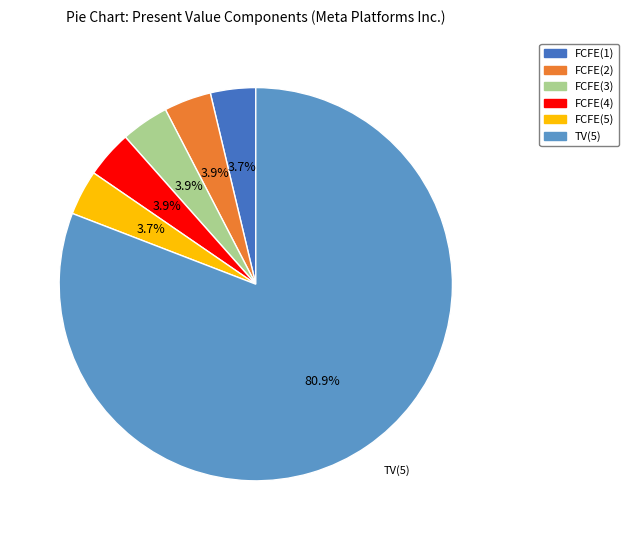

To the nearest percent, what is the difference between the largest and smallest slice percentages?

77%